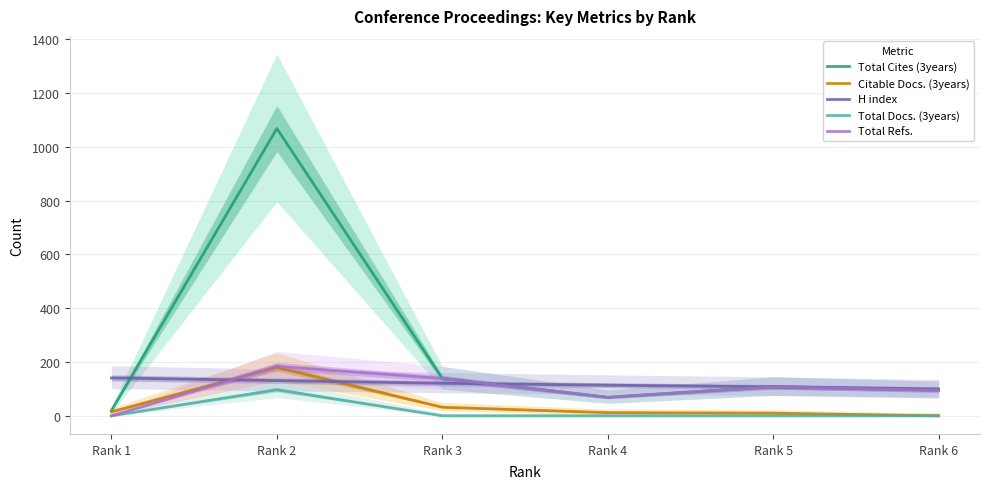

Reading right to left, what are all the values shown in this chart?

Total Cites (3years): Rank 6=95	Rank 5=108	Rank 4=69	Rank 3=139	Rank 2=1068	Rank 1=20
Citable Docs. (3years): Rank 6=0	Rank 5=10	Rank 4=12	Rank 3=32	Rank 2=180	Rank 1=15
H index: Rank 6=100	Rank 5=108	Rank 4=114	Rank 3=121	Rank 2=131	Rank 1=141
Total Docs. (3years): Rank 6=0	Rank 5=0	Rank 4=0	Rank 3=0	Rank 2=97	Rank 1=0
Total Refs.: Rank 6=95	Rank 5=108	Rank 4=69	Rank 3=139	Rank 2=184	Rank 1=0